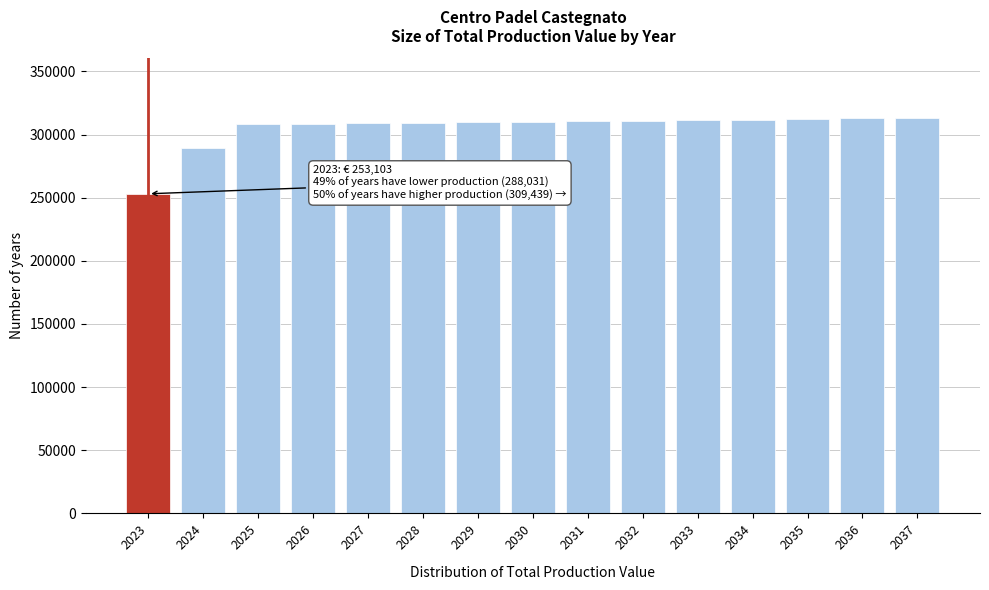

What is the maximum value shown in the chart?

313406.5